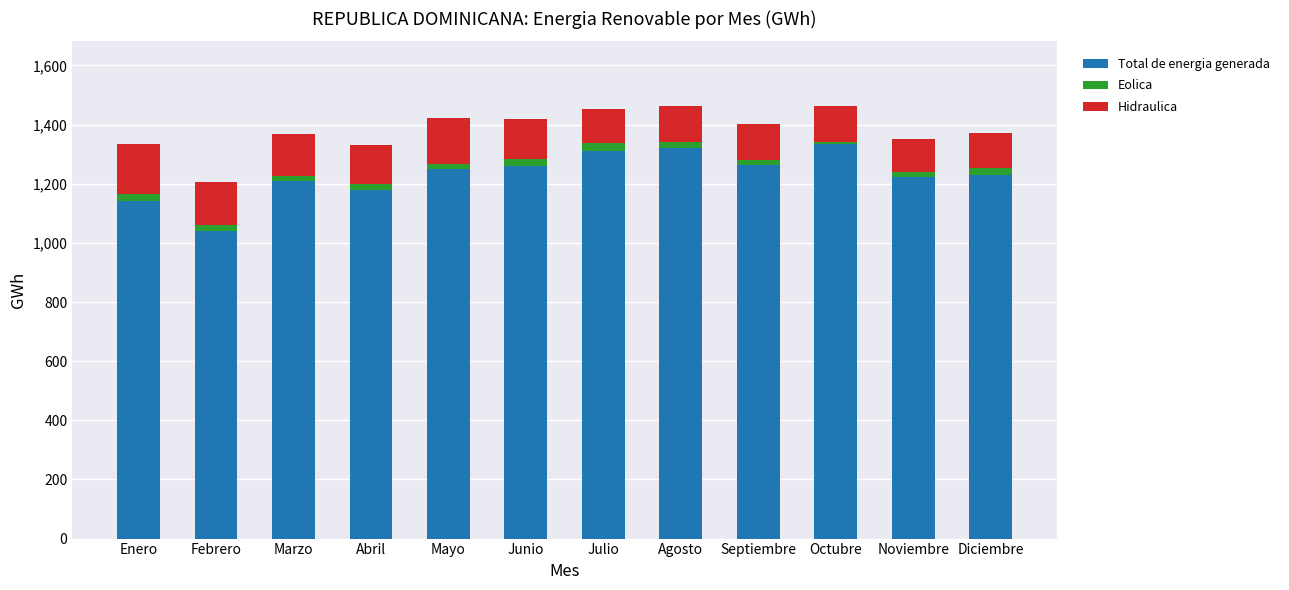

What is the average value of the Total de energia generada series?

1230.5